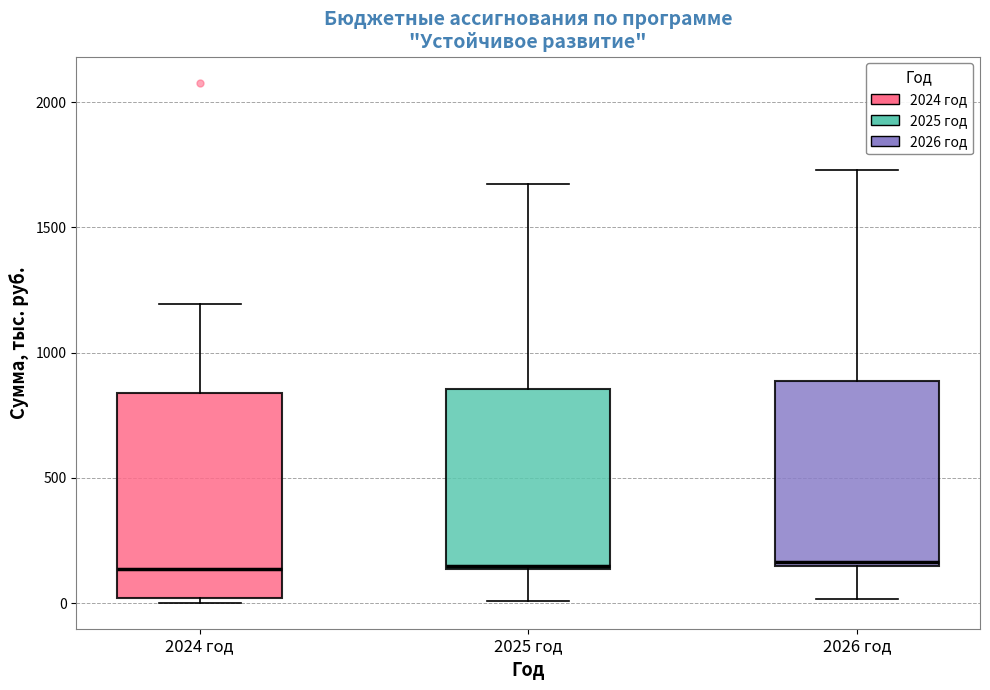

Reading left to right, transcribe this box plot: for each box, give where its median line is, the range the box spans, and where its two whiskers end, as read against the y-axis. The values are not printed on the chart, so give them approximately, as read against the axis.

2024 год: median 150, box 0 to 850, whiskers 0 (just below the box's lower edge) to 1200
2025 год: median 150, box 150 to 850, whiskers 0 to 1650
2026 год: median 150, box 150 to 900, whiskers 0 to 1750